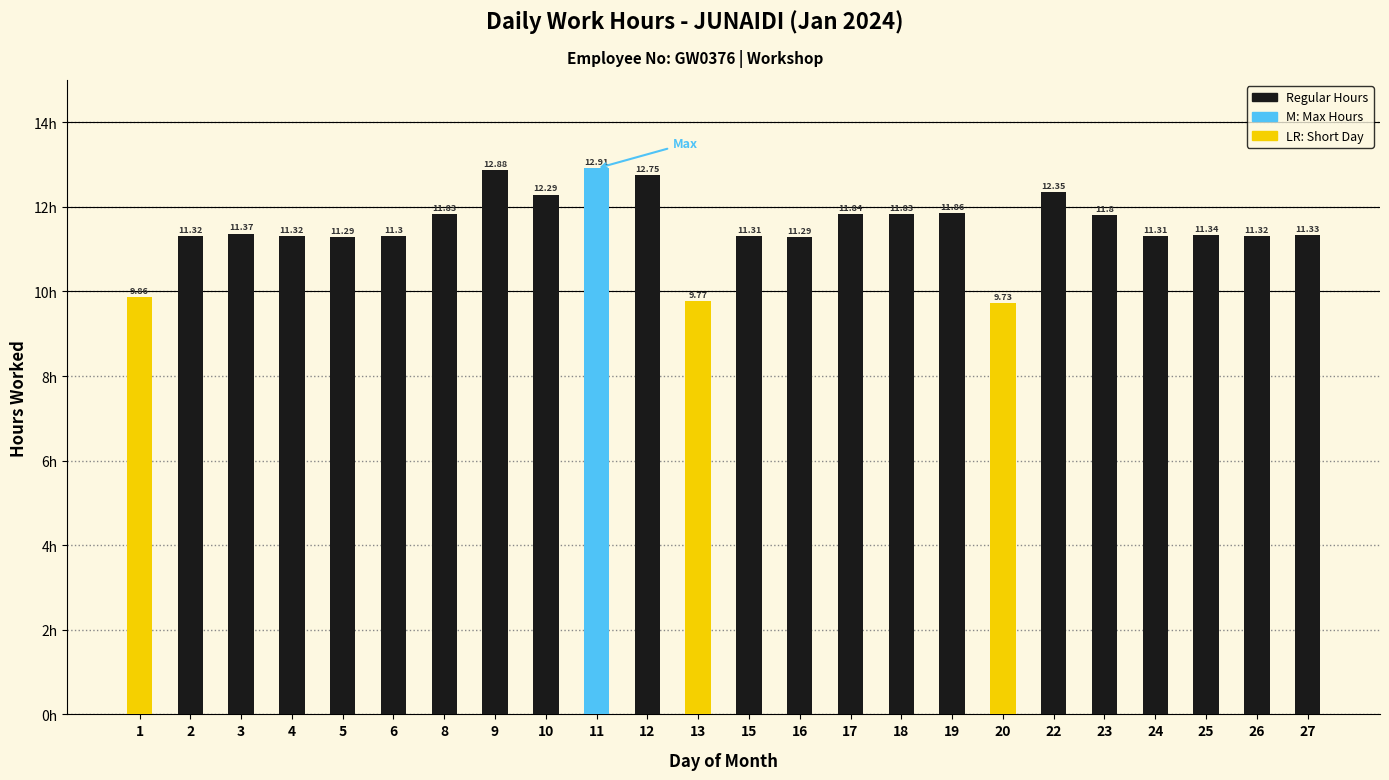

Which category has the highest value across all series?

11